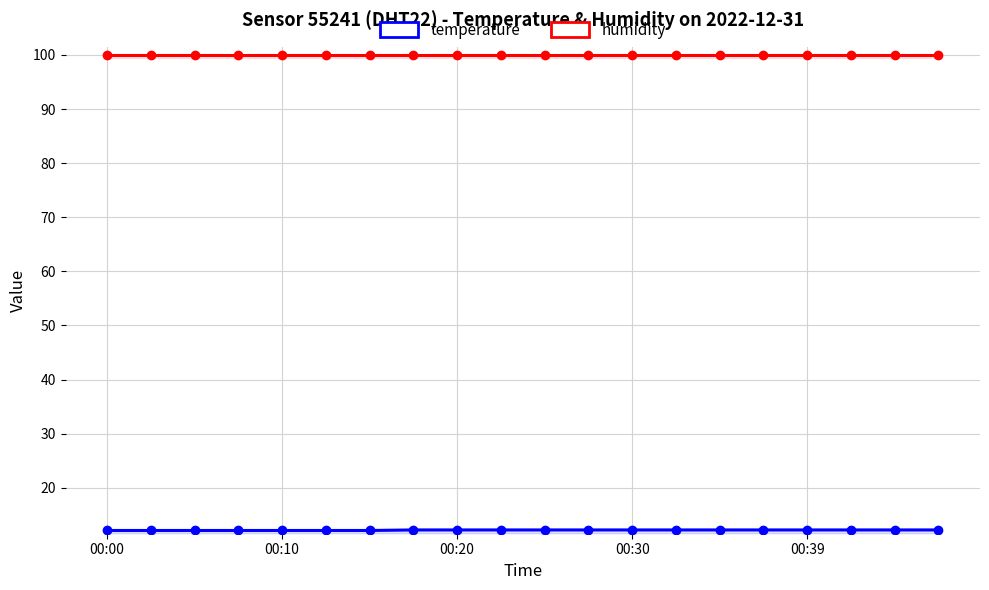

Rank the series at 00:20 from lowest to highest value.

temperature, humidity